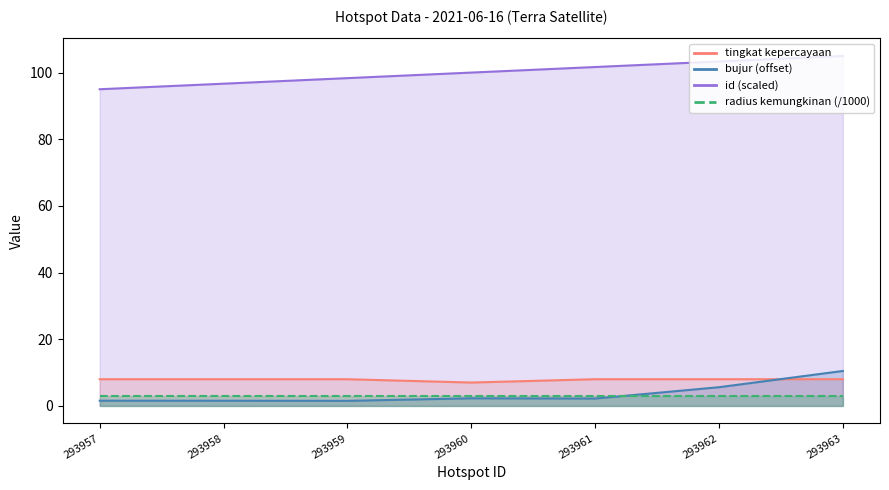

At which category does bujur reach its first local peak?

293960